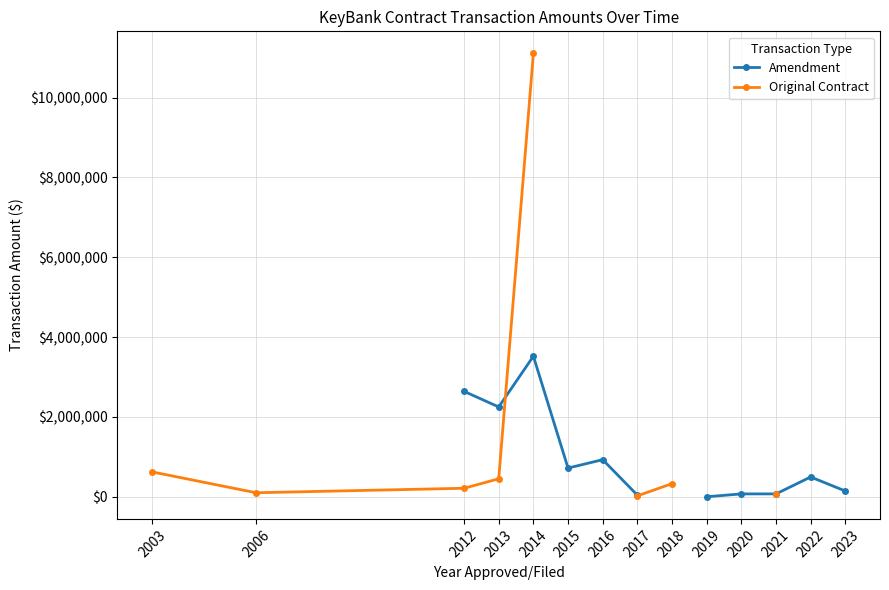

What are all the series names shown in the legend?

Amendment, Original Contract